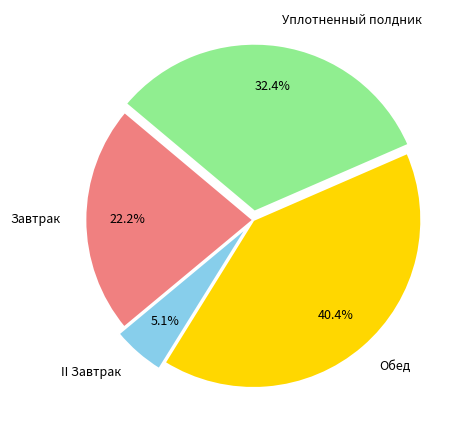

To the nearest percent, what is the difference between the Завтрак and Уплотненный полдник slice percentages?

10%